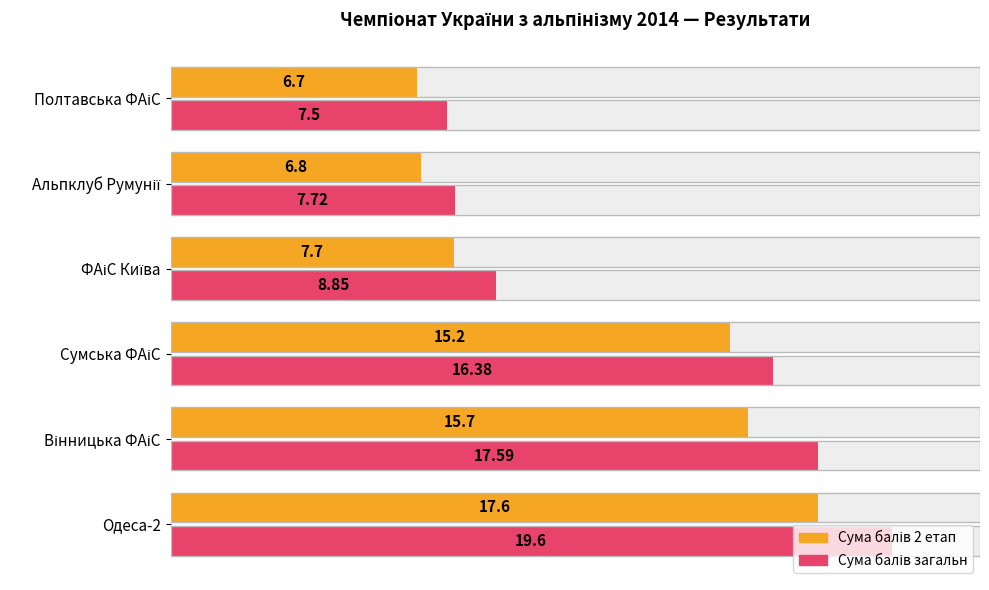

How many groups of bars are there?

6